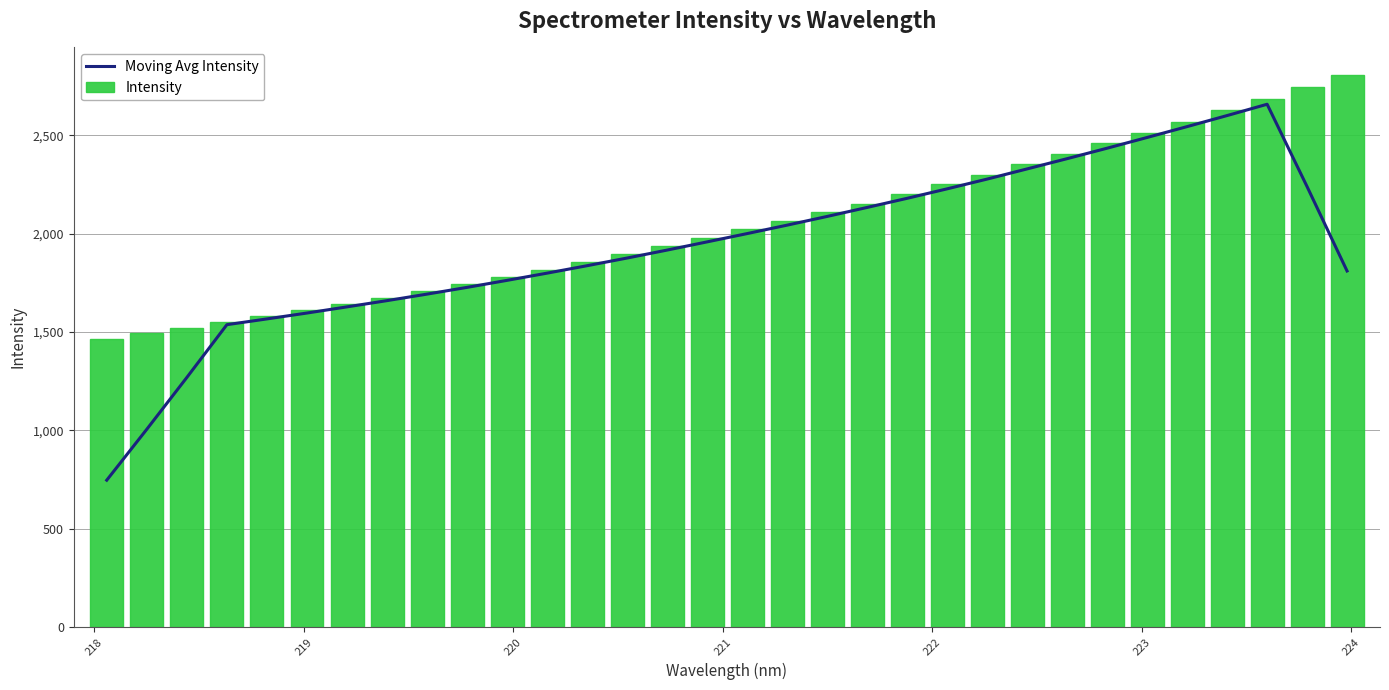

What is the average value of the Intensity series?

2047.8